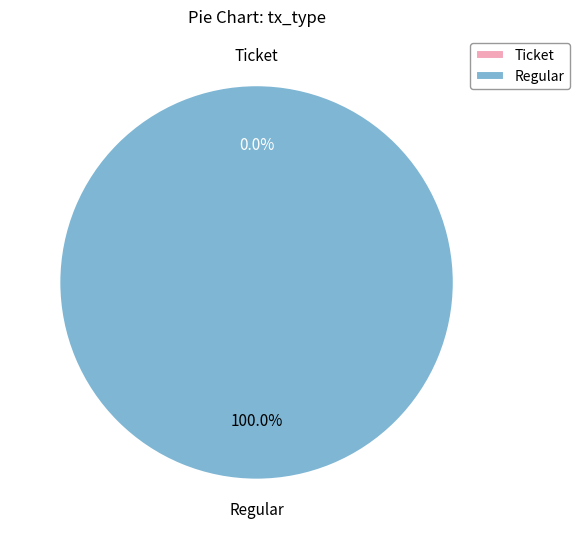

What percentage is the Regular slice, to the nearest percent?

100%